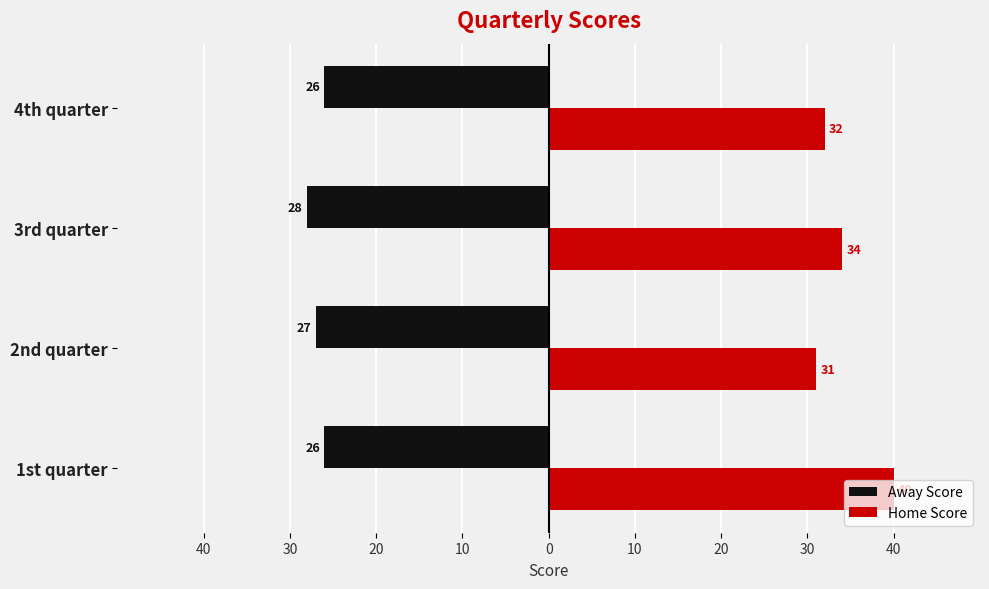

Rank the series by their average value, from highest to lowest.

Home Score, Away Score